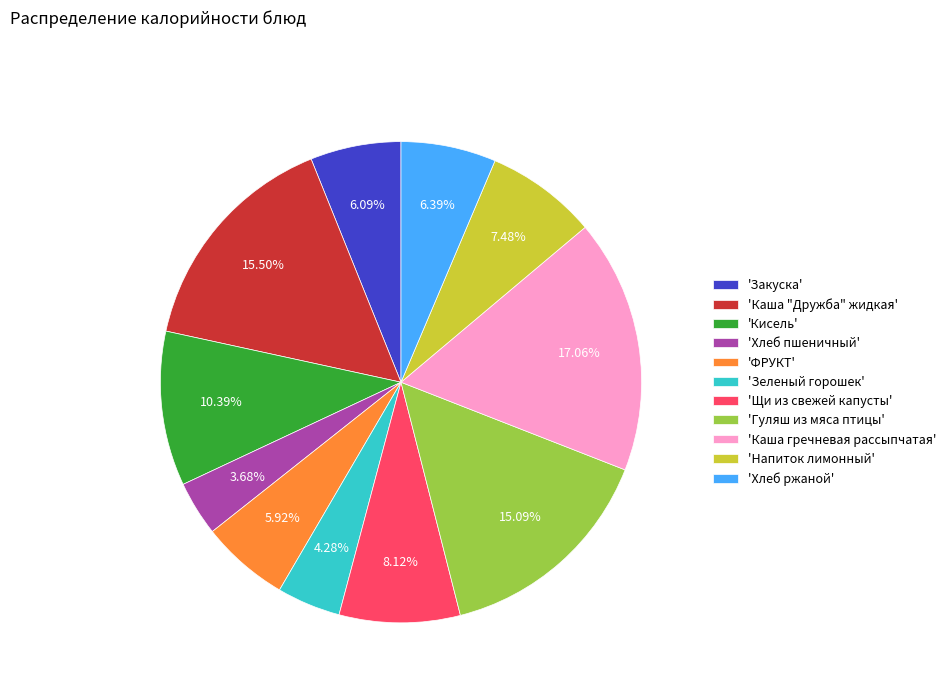

Is 'Закуска' the majority of the pie?

No